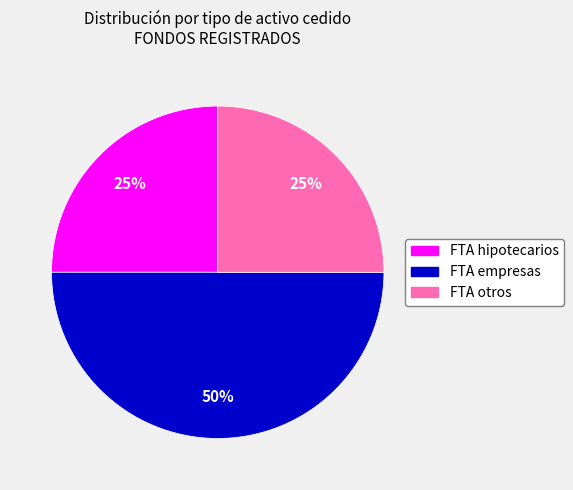

To the nearest percent, what is the difference between the FTA empresas and FTA otros slice percentages?

25%